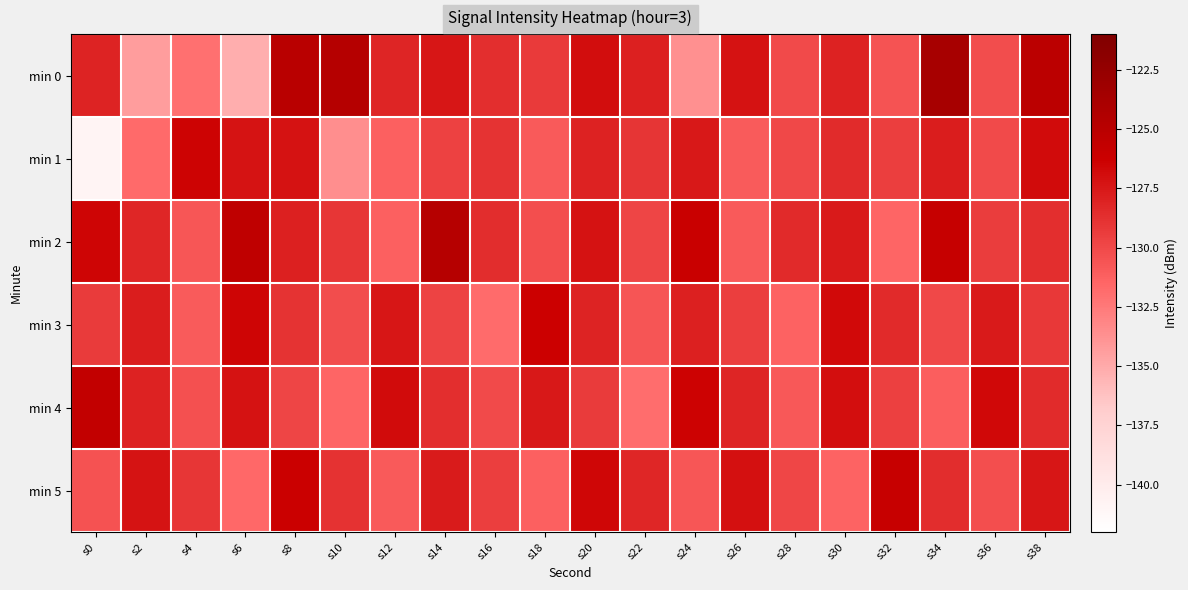

Rank the series at s20 from highest to lowest value.

min 5, min 0, min 2, min 1, min 3, min 4